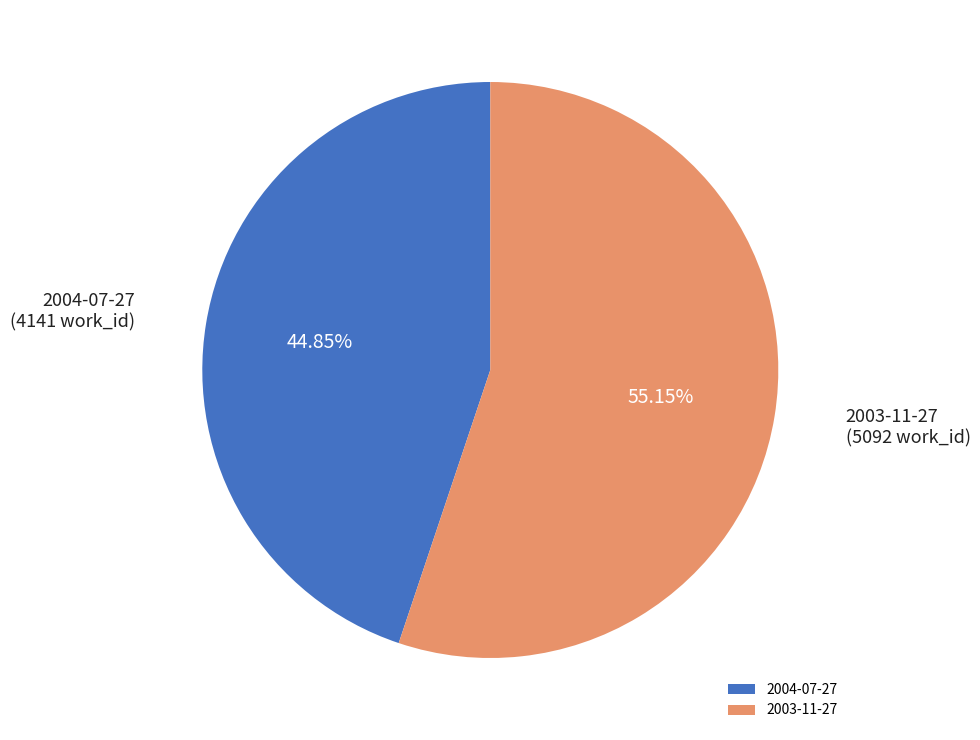

What is the majority slice?

2003-11-27